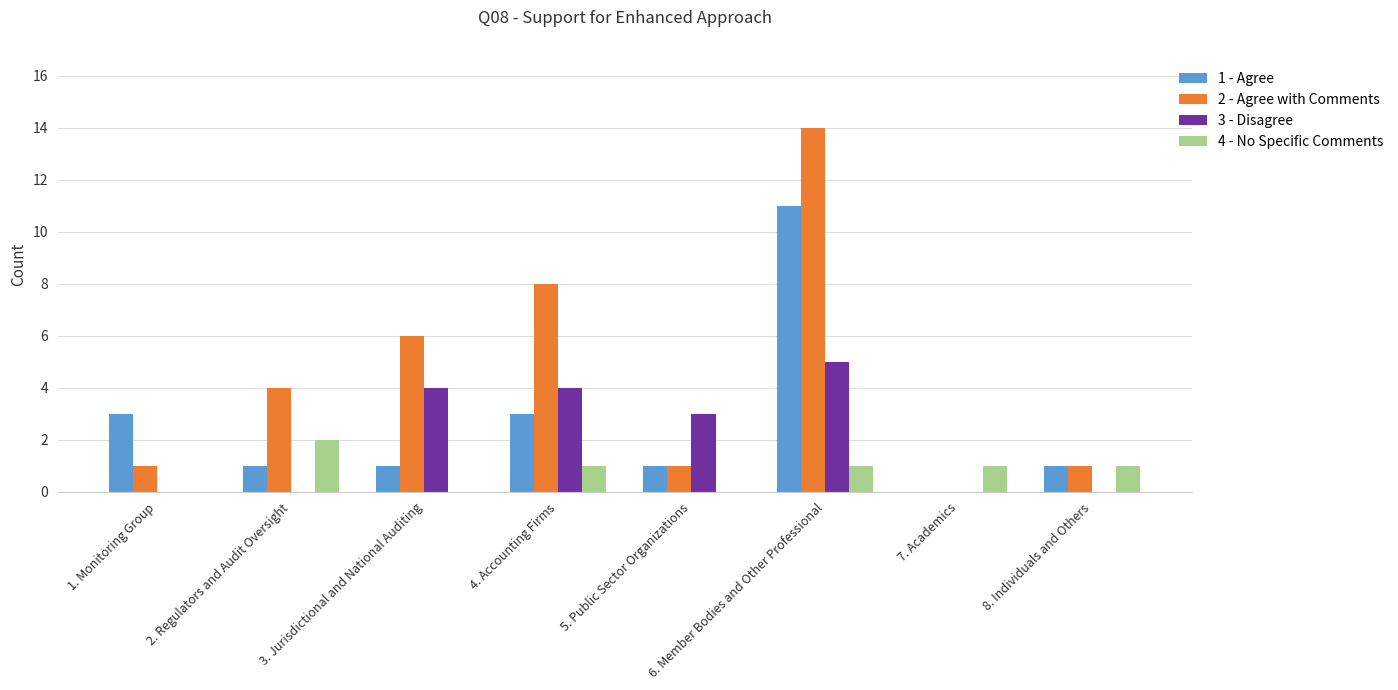

What is the total value across all series at 5. Public Sector Organizations?

5